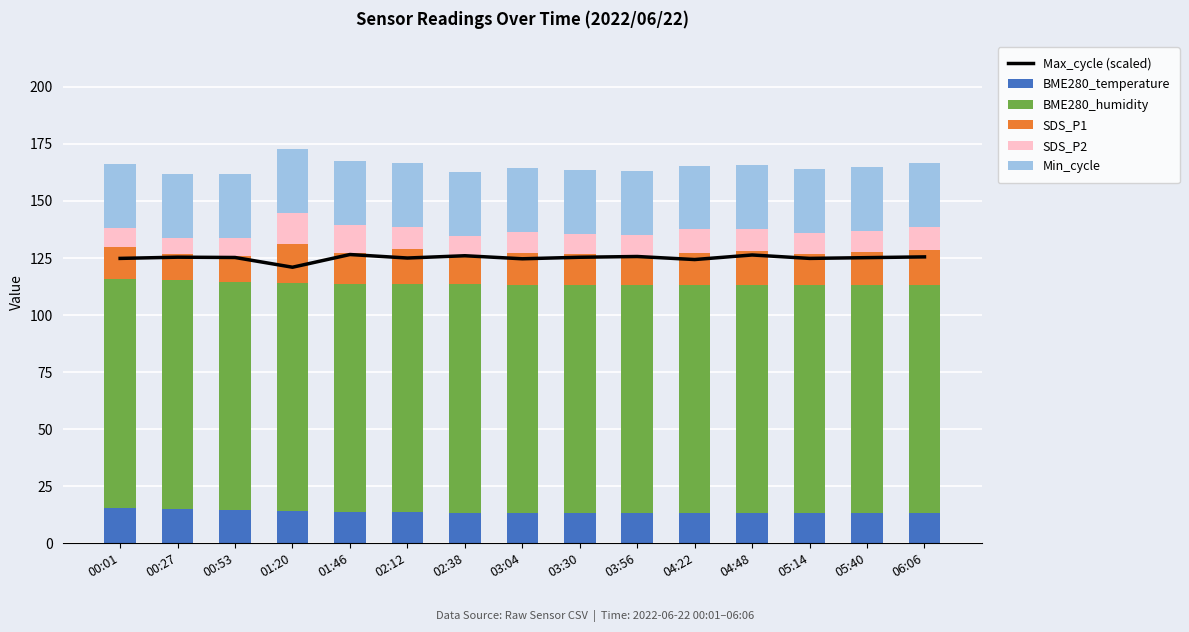

What position from the right is 03:04?

8